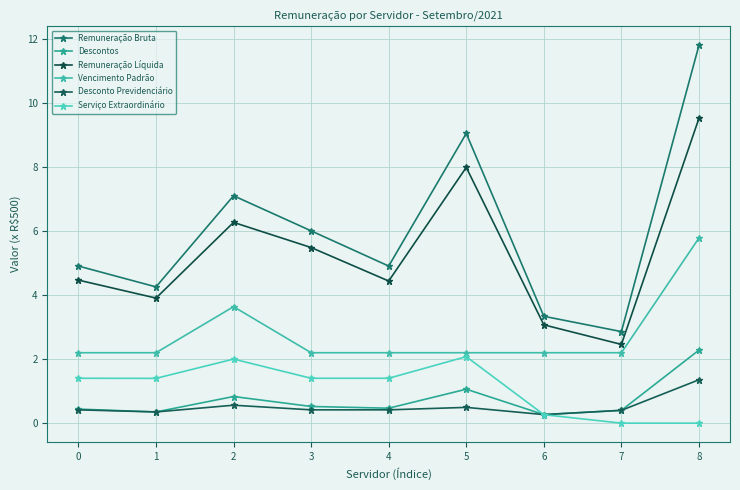

True or false: Descontos and Remuneração Líquida intersect in this chart.

False